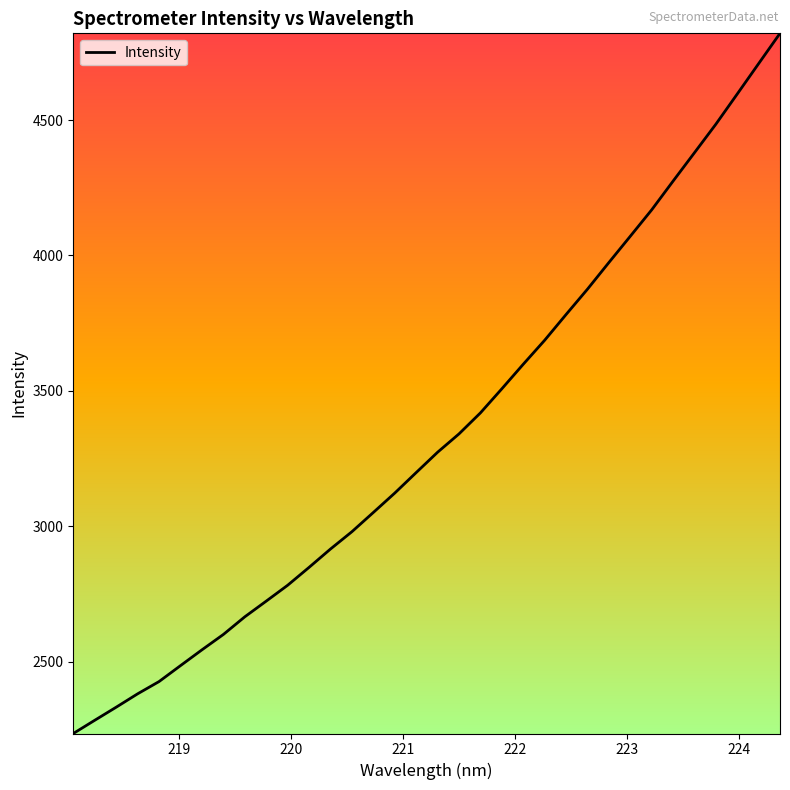

What is the smallest value displayed?

2234.6